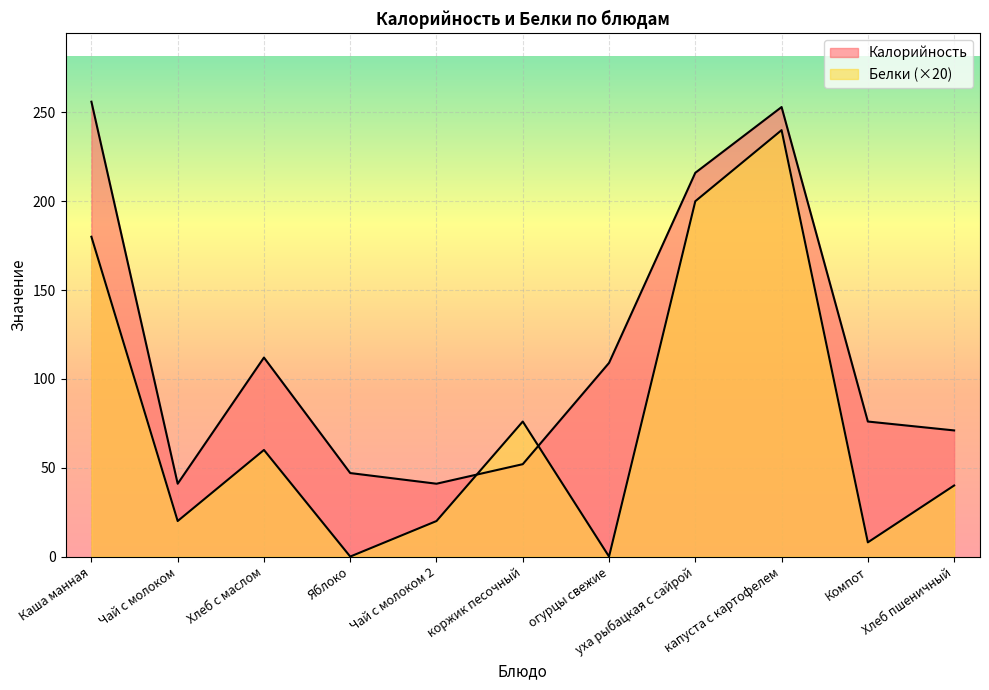

Rank the series by their average value, from lowest to highest.

Белки, Калорийность